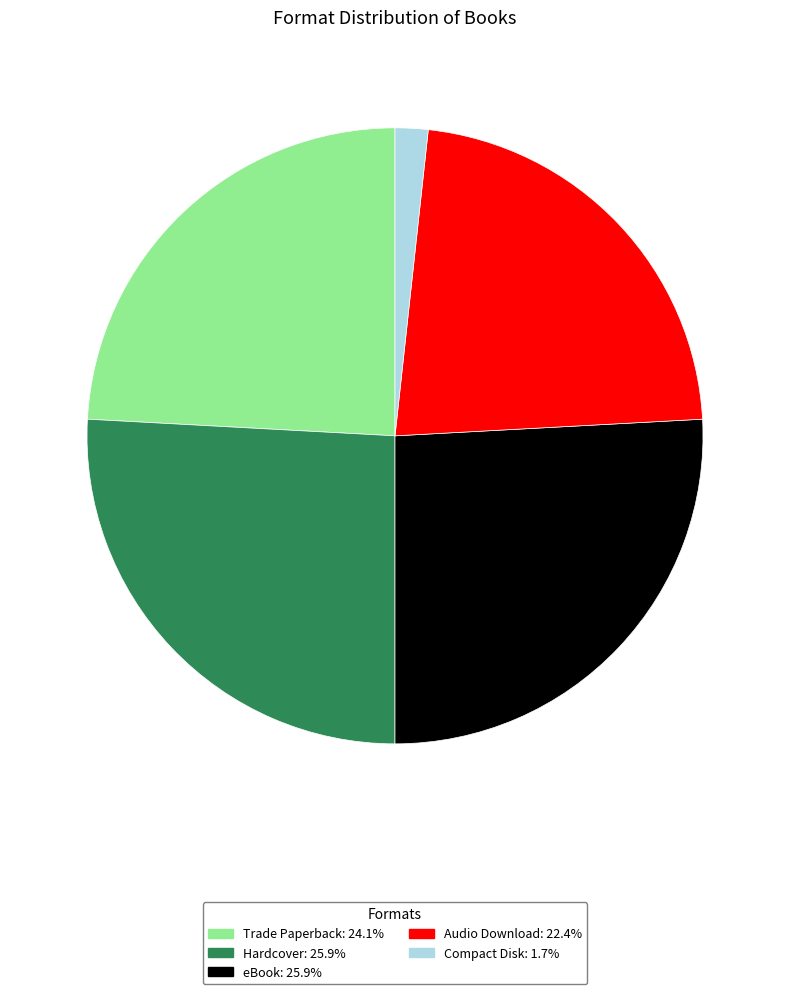

Between Trade Paperback and Audio Download, which is larger?

Trade Paperback